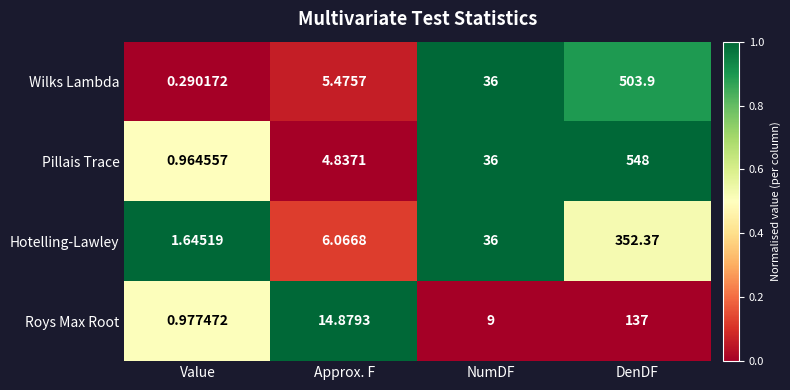

Rank the series by their maximum value, from lowest to highest.

Roys Max Root, Hotelling-Lawley, Wilks Lambda, Pillais Trace